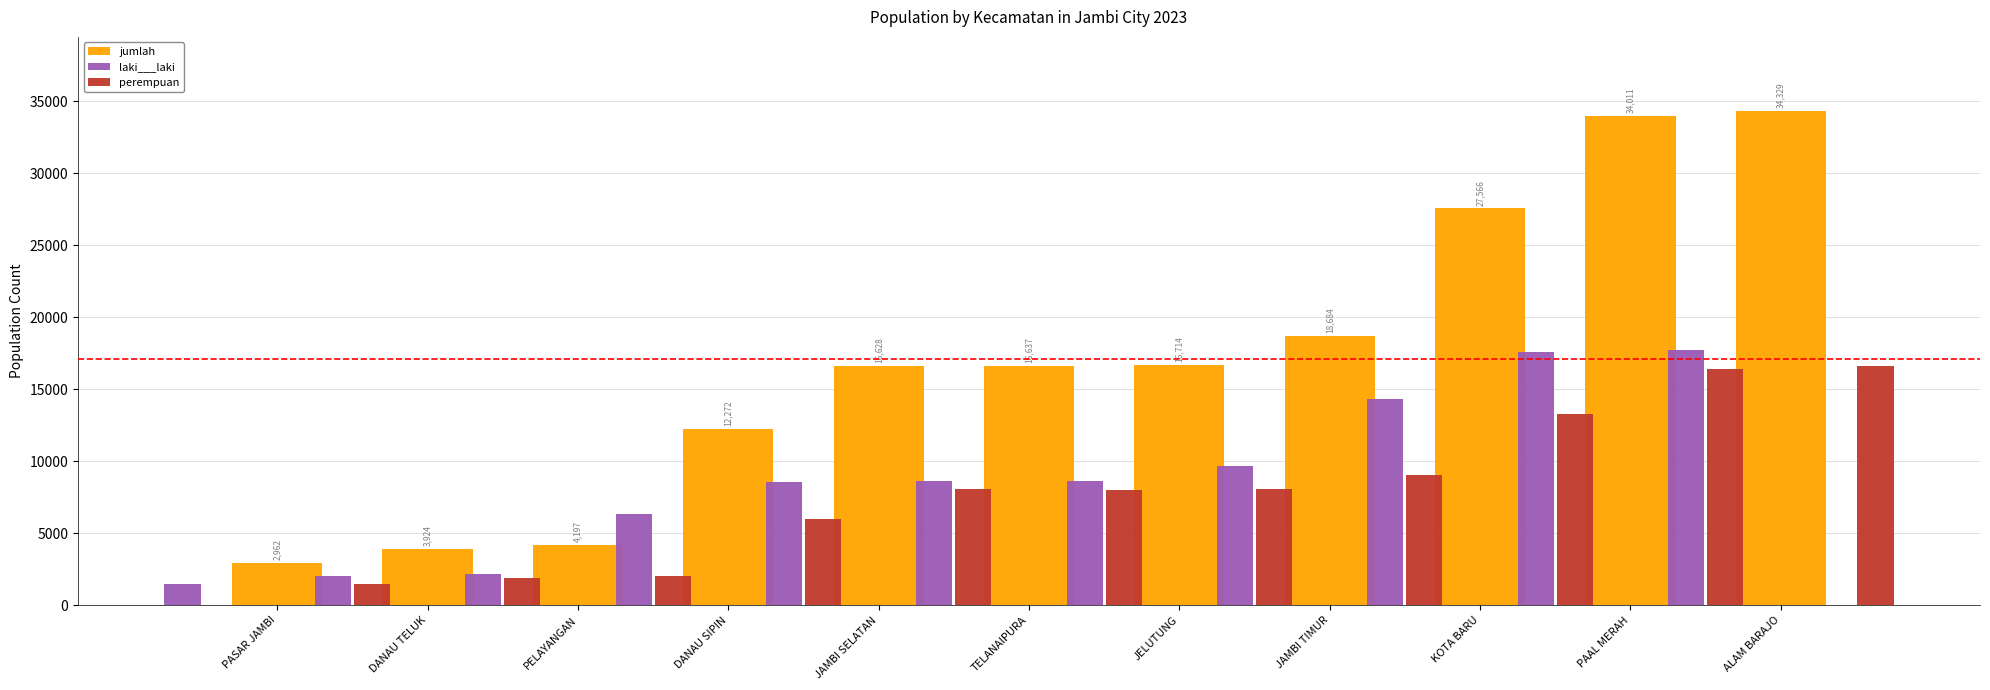

Between JAMBI SELATAN and PAAL MERAH, which series saw the biggest shift?

jumlah